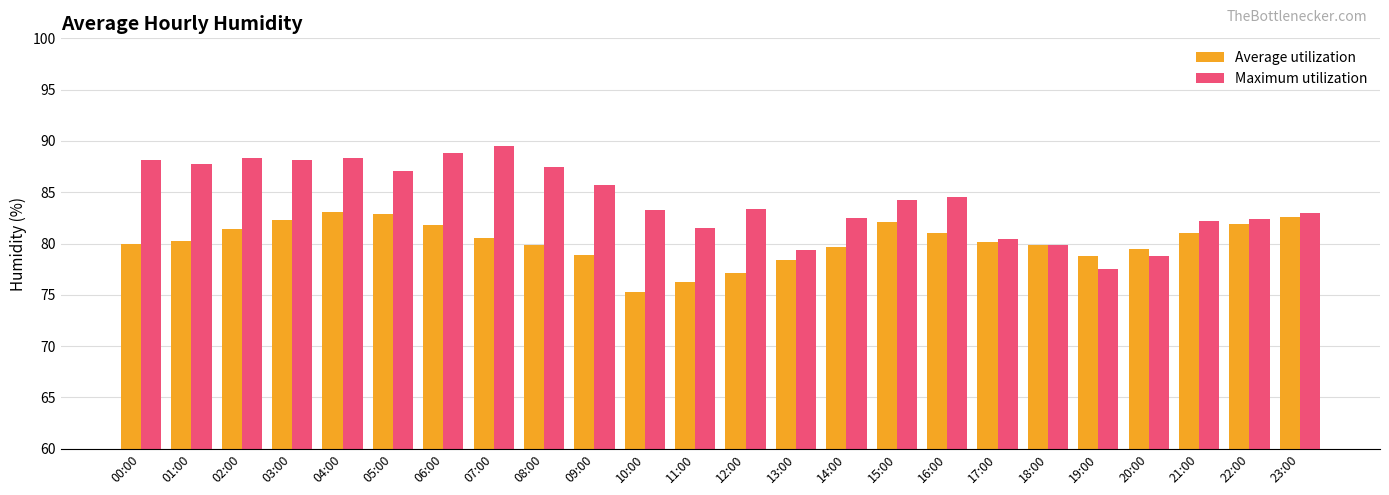

What is the minimum value shown in the chart?

75.3